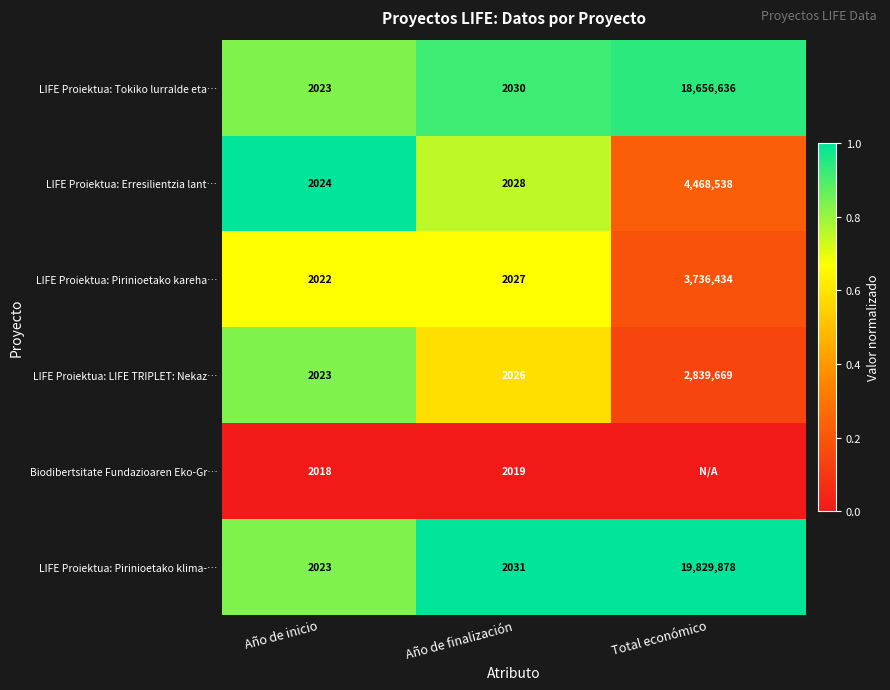

What is the total value across all series at Año de finalización?

12161